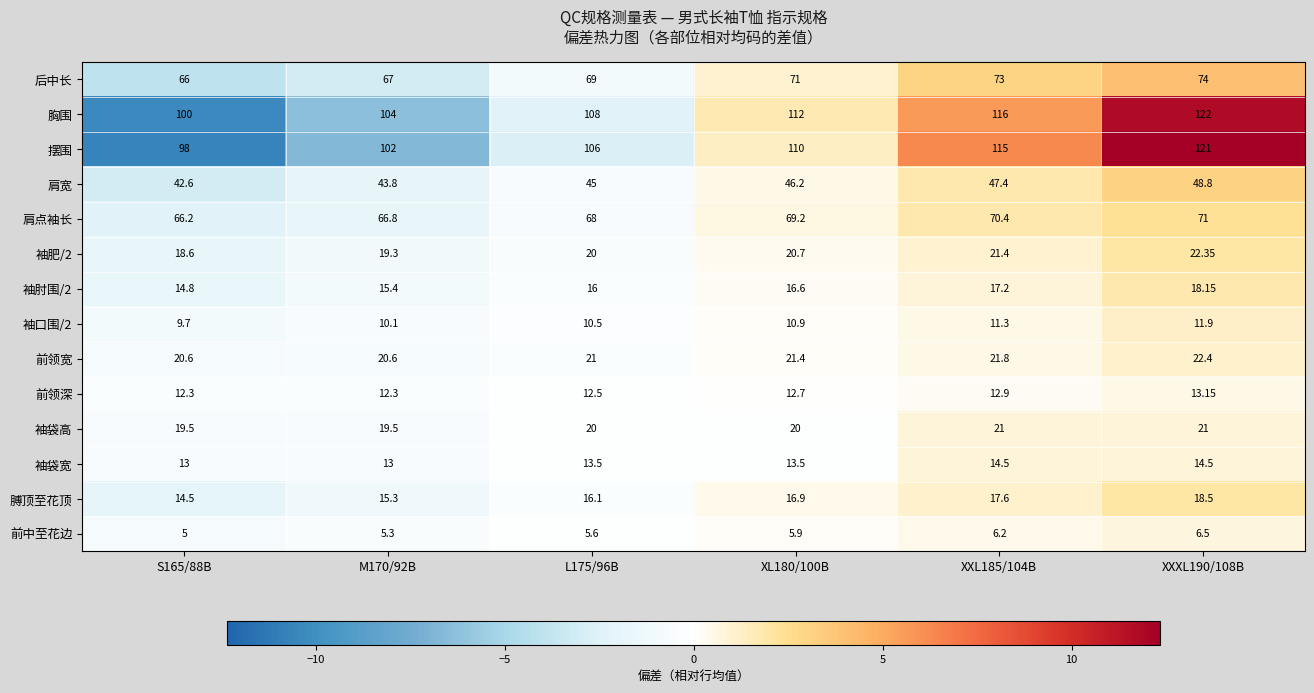

Count the number of data series in this chart.

14